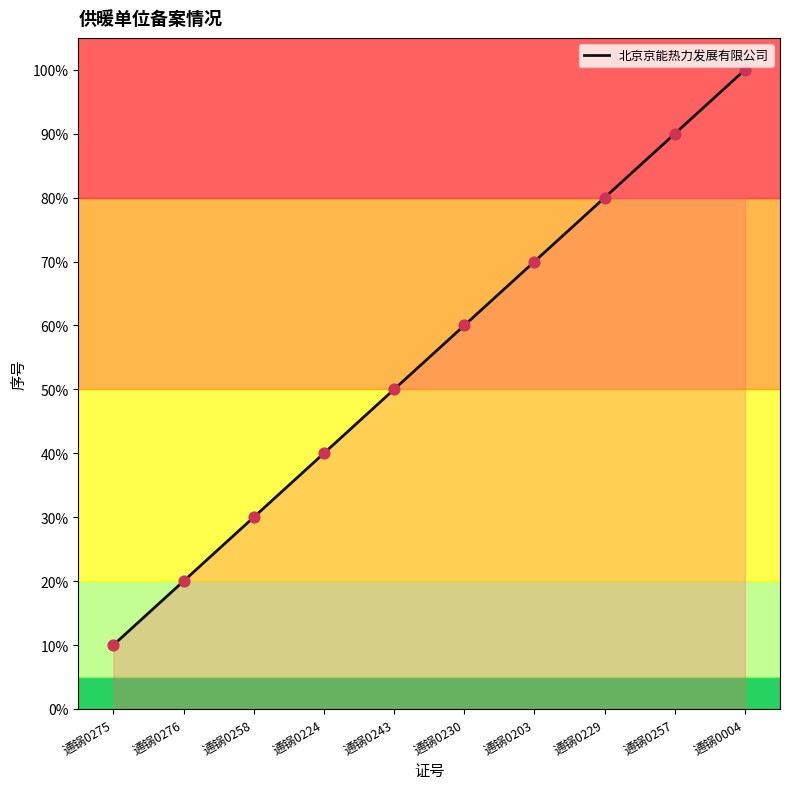

What is the change in value from 通锅0203 to 通锅0004?

+30